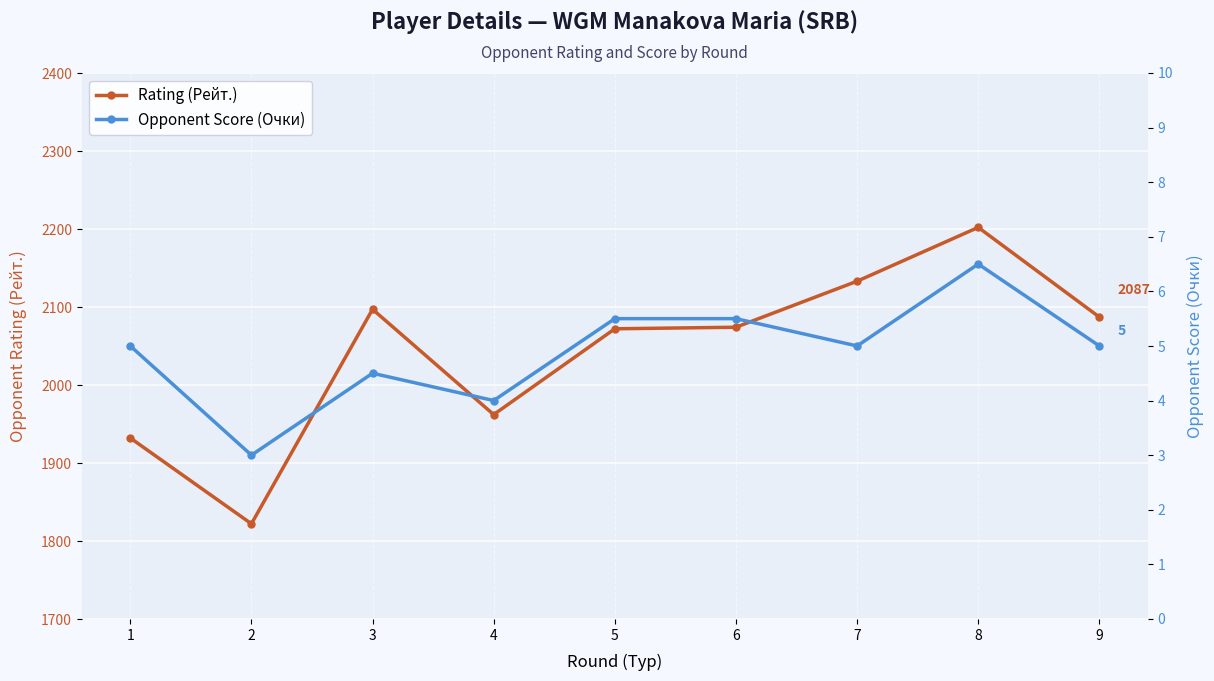

True or false: Opponent Score (Очки) and Rating (Рейт.) intersect in this chart.

False